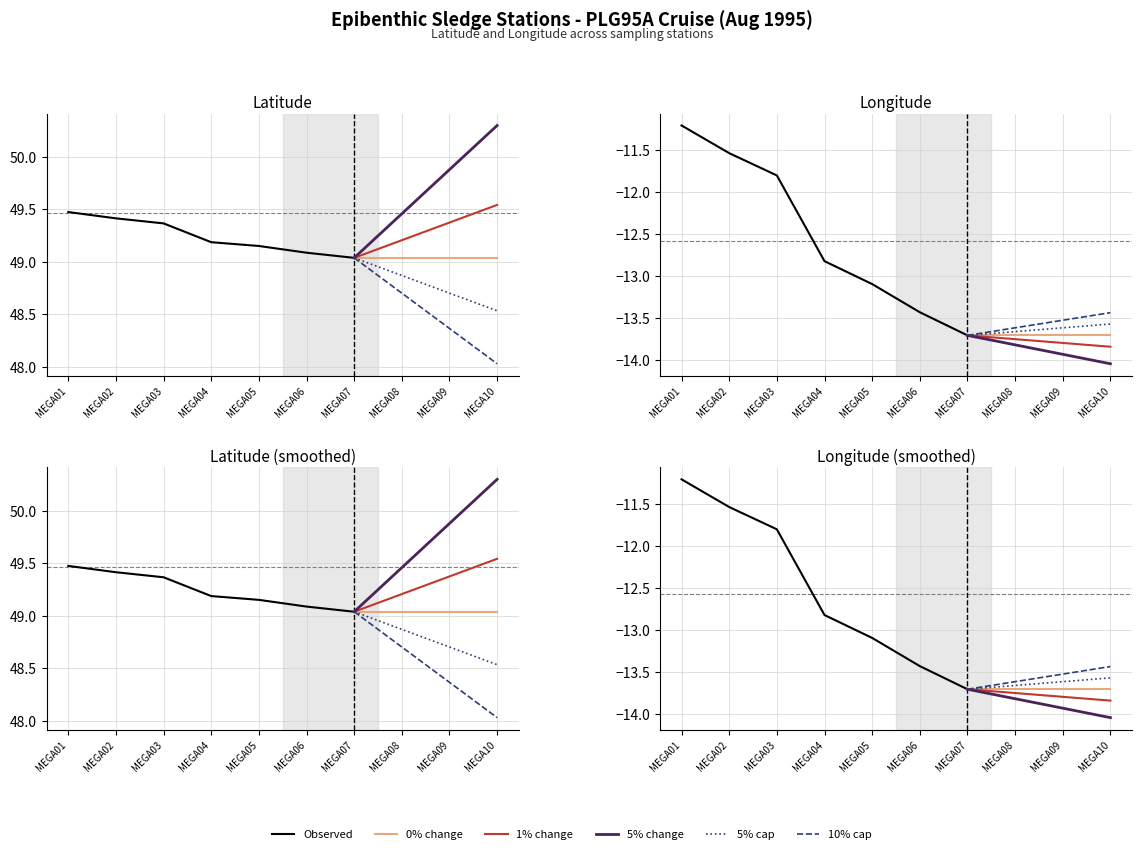

Which series has the largest range (max minus min)?

Longitude